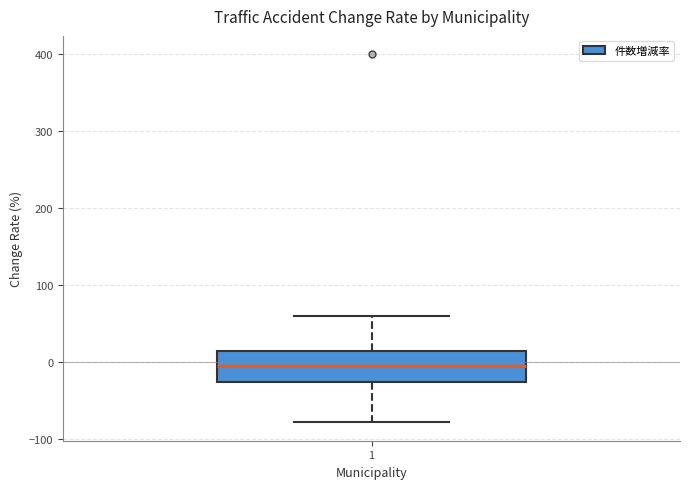

Transcribe this box plot: give where the median line is, the range the box spans, and where the two whiskers end, as read against the y-axis. The values are not printed on the chart, so give them approximately, as read against the axis.

median 0, box -20 to 10, whiskers -80 to 60